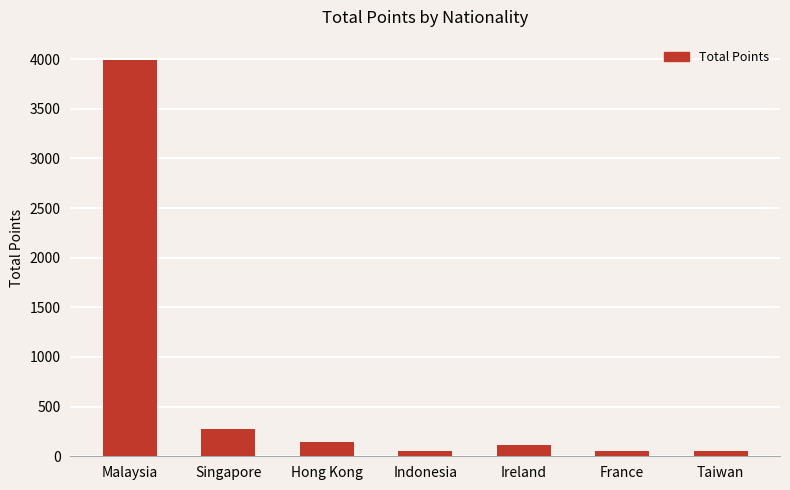

How many bars are there in total?

7